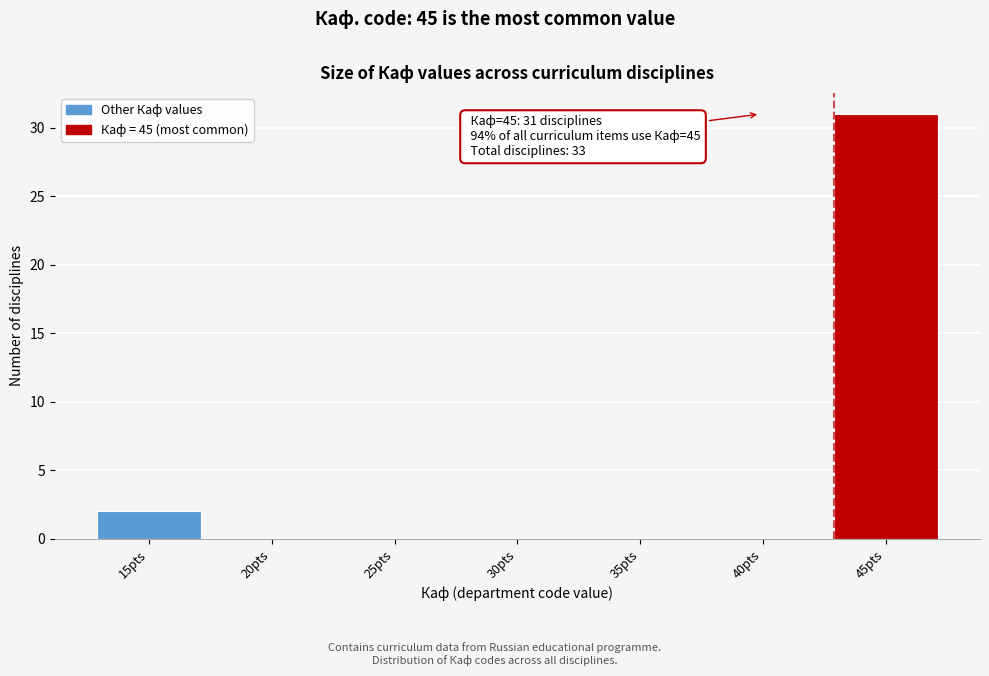

Reading left to right, extract all data points from this chart.

15pts=2	20pts=0	25pts=0	30pts=0	35pts=0	40pts=0	45pts=31